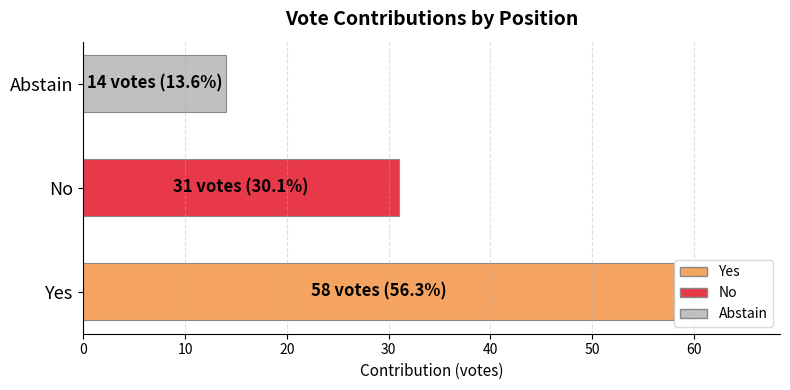

Reading top to bottom, what are all the values shown in this chart?

14	31	58